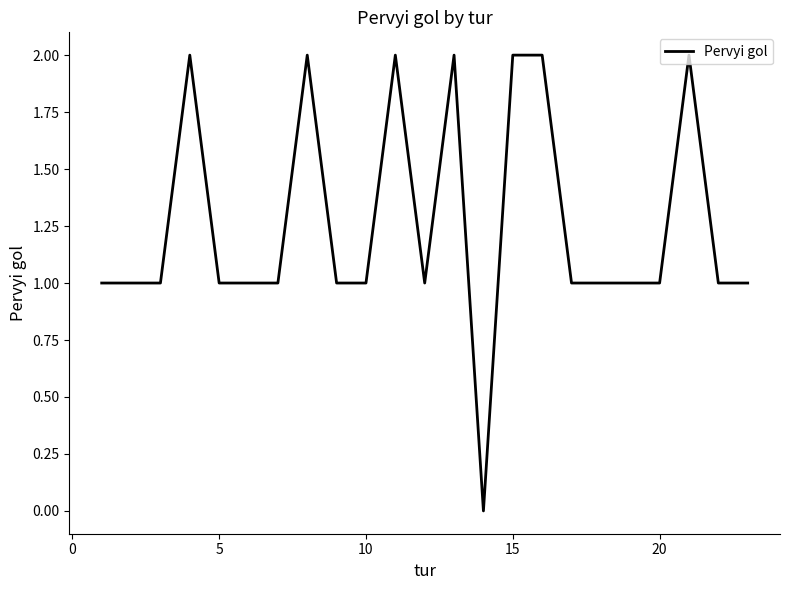

Reading right to left, what are all the values shown in this chart?

1	1	2	1	1	1	1	2	2	0	2	1	2	1	1	2	1	1	1	2	1	1	1